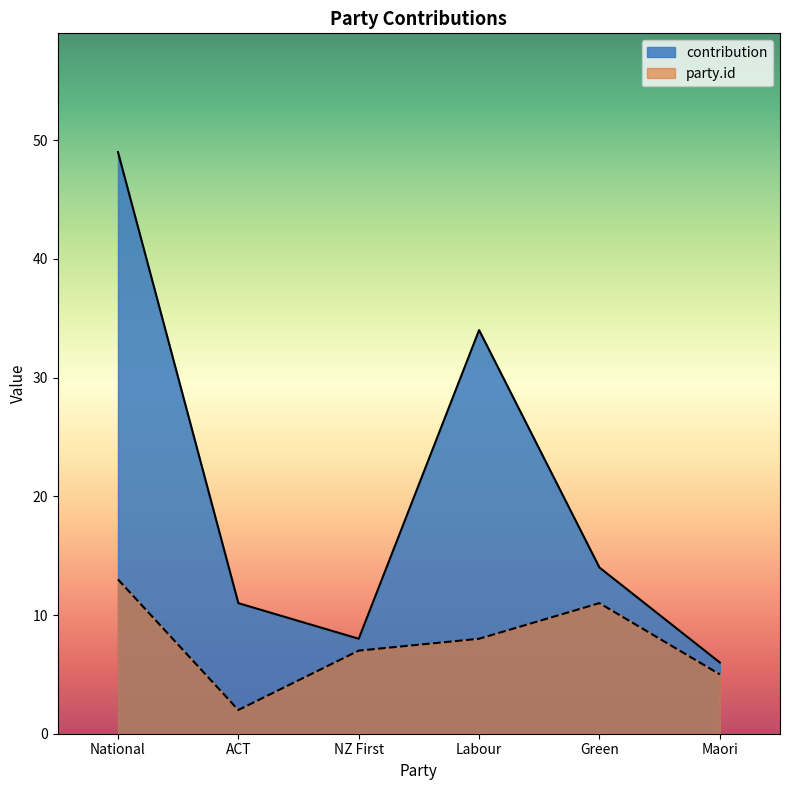

At how many categories does at least one series exceed 16?

2